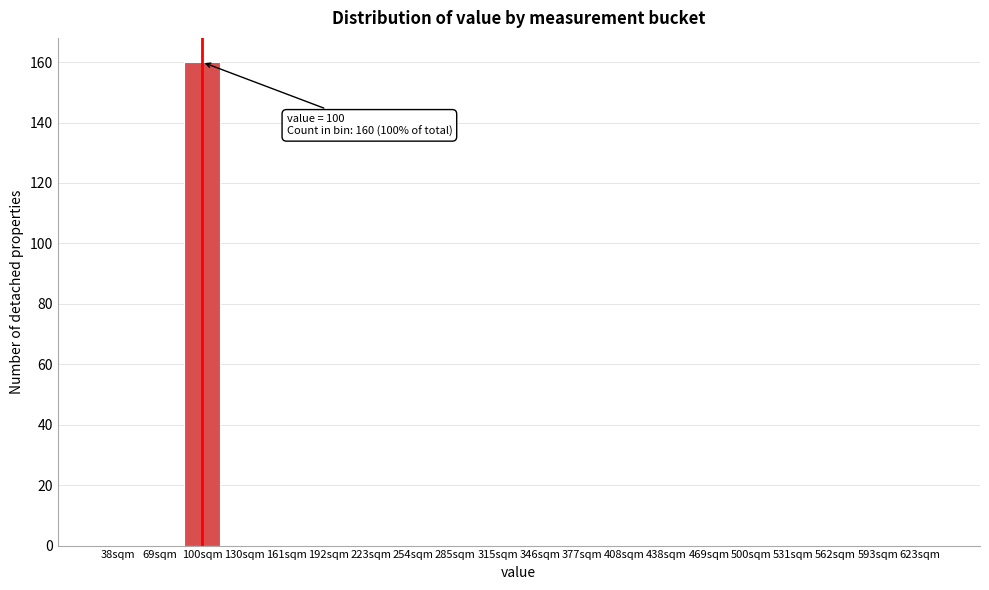

Reading left to right, list all the values displayed in this chart.

38sqm=0	69sqm=0	100sqm=160	130sqm=0	161sqm=0	192sqm=0	223sqm=0	254sqm=0	285sqm=0	315sqm=0	346sqm=0	377sqm=0	408sqm=0	438sqm=0	469sqm=0	500sqm=0	531sqm=0	562sqm=0	593sqm=0	623sqm=0